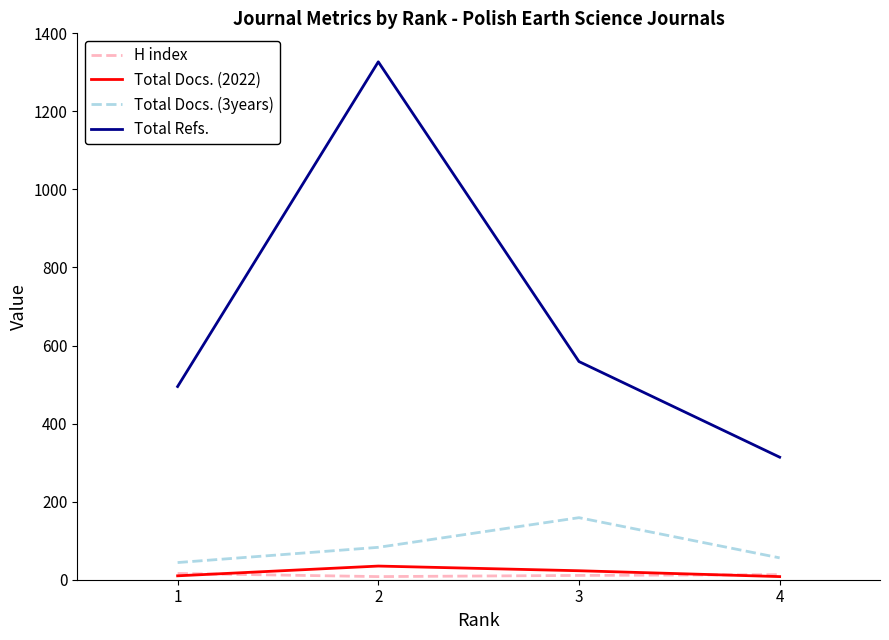

At how many categories does at least one series exceed 1018?

1